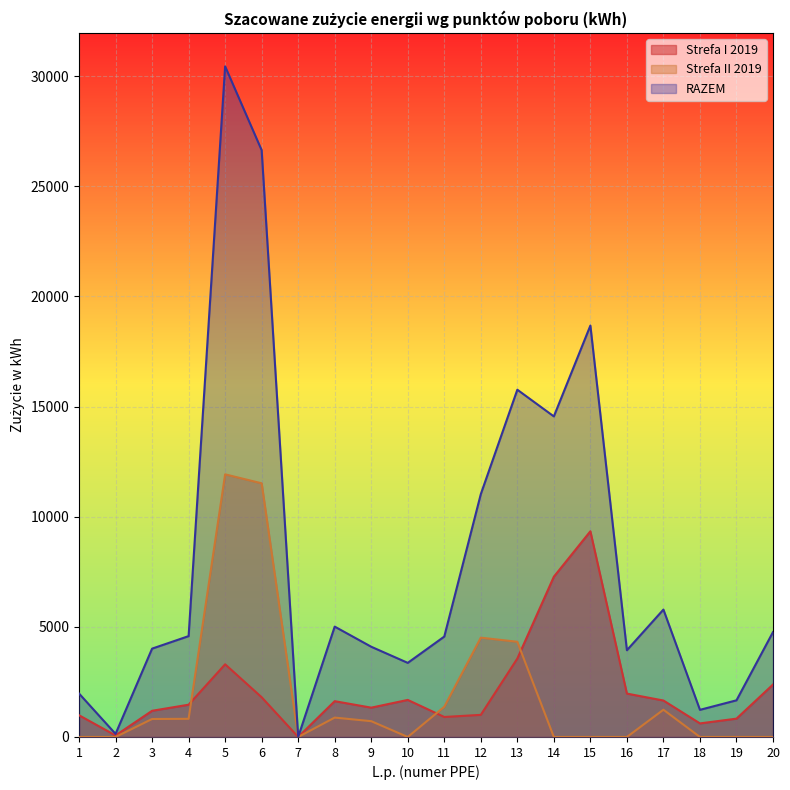

Reading left to right, extract all data points from this chart.

Strefa I 2019: 1=986	2=70	3=1189	4=1465	5=3299	6=1803	7=1	8=1625	9=1331	10=1682	11=908	12=1004	13=3560	14=7276	15=9338	16=1969	17=1655	18=616	19=832	20=2381
Strefa II 2019: 1=0	2=0	3=816	4=824	5=11922	6=11515	7=0	8=880	9=717	10=0	11=1371	12=4508	13=4322	14=0	15=0	16=0	17=1237	18=0	19=0	20=0
RAZEM: 1=1972	2=140	3=4010	4=4578	5=30442	6=26636	7=2	8=5010	9=4096	10=3364	11=4558	12=11024	13=15764	14=14552	15=18676	16=3938	17=5784	18=1232	19=1664	20=4762